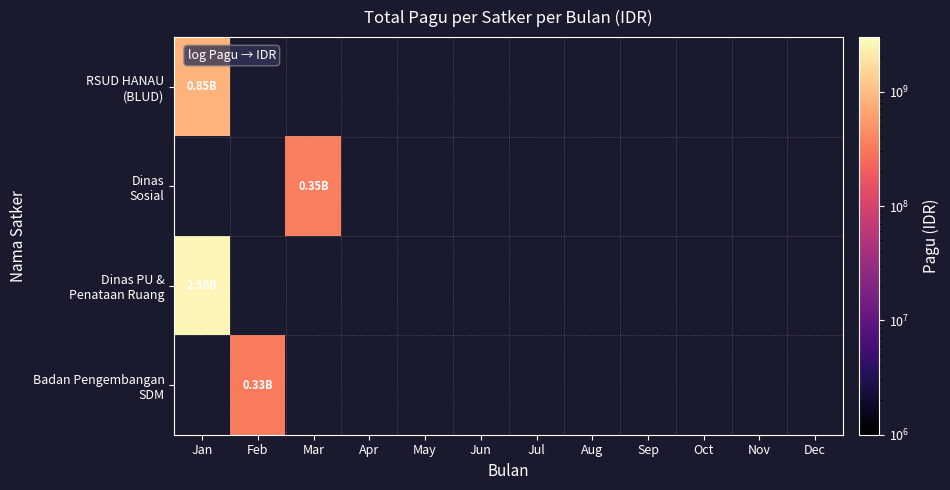

Which series has the largest range (max minus min)?

RSUD HANAU (BLUD)